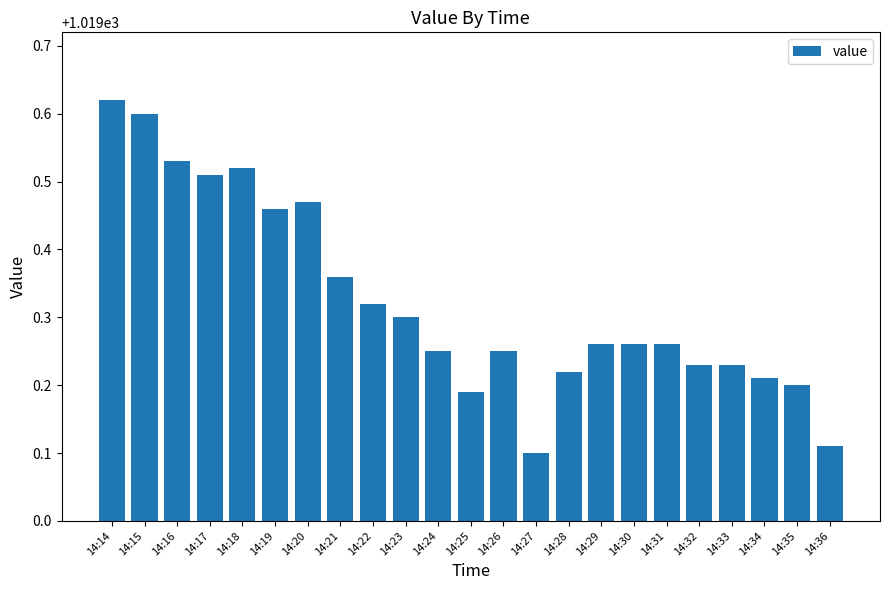

How many values are between 1019 and 1020?

23